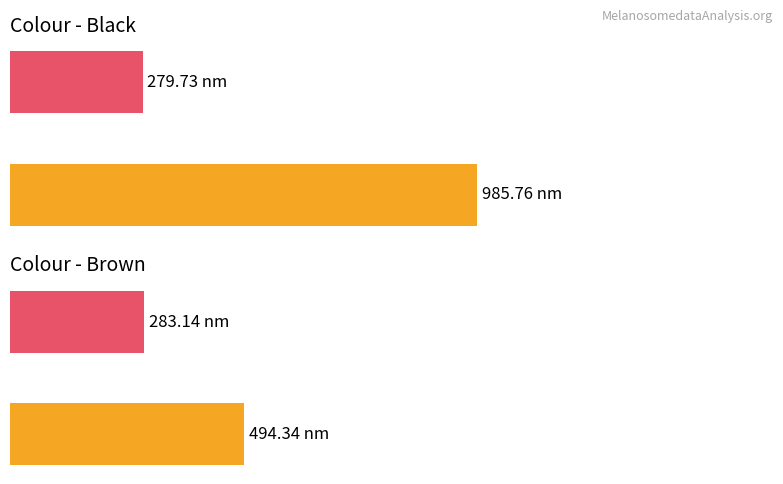

How many bars are there in each group?

2